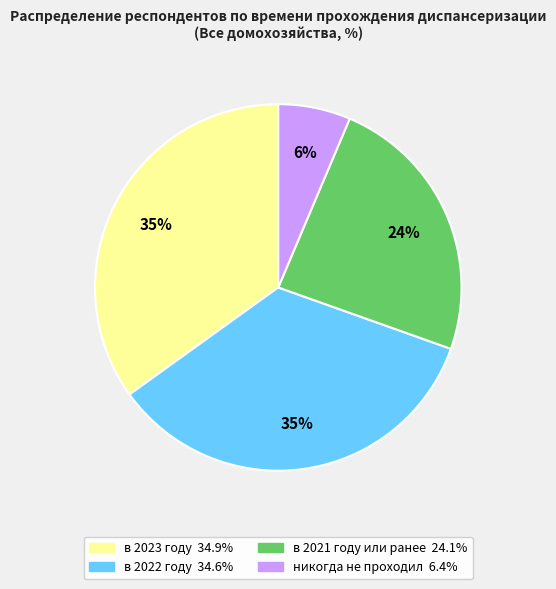

Which category has the smallest portion of the pie?

никогда не проходил